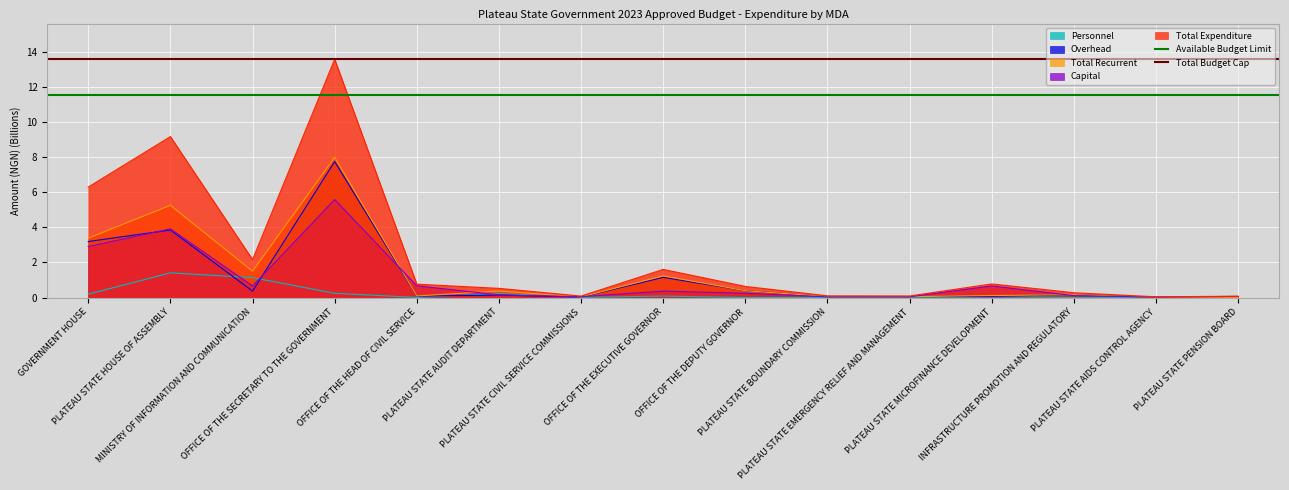

What is the maximum value for Personnel?

1.4